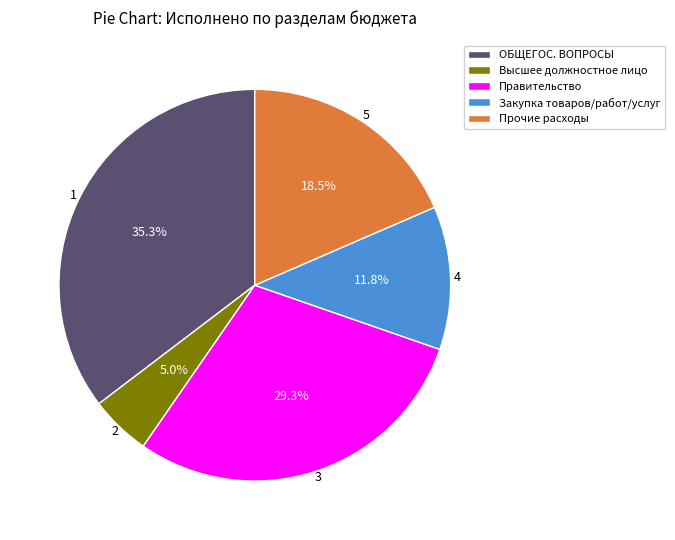

Does Высшее должностное лицо account for over 50% of the chart?

No